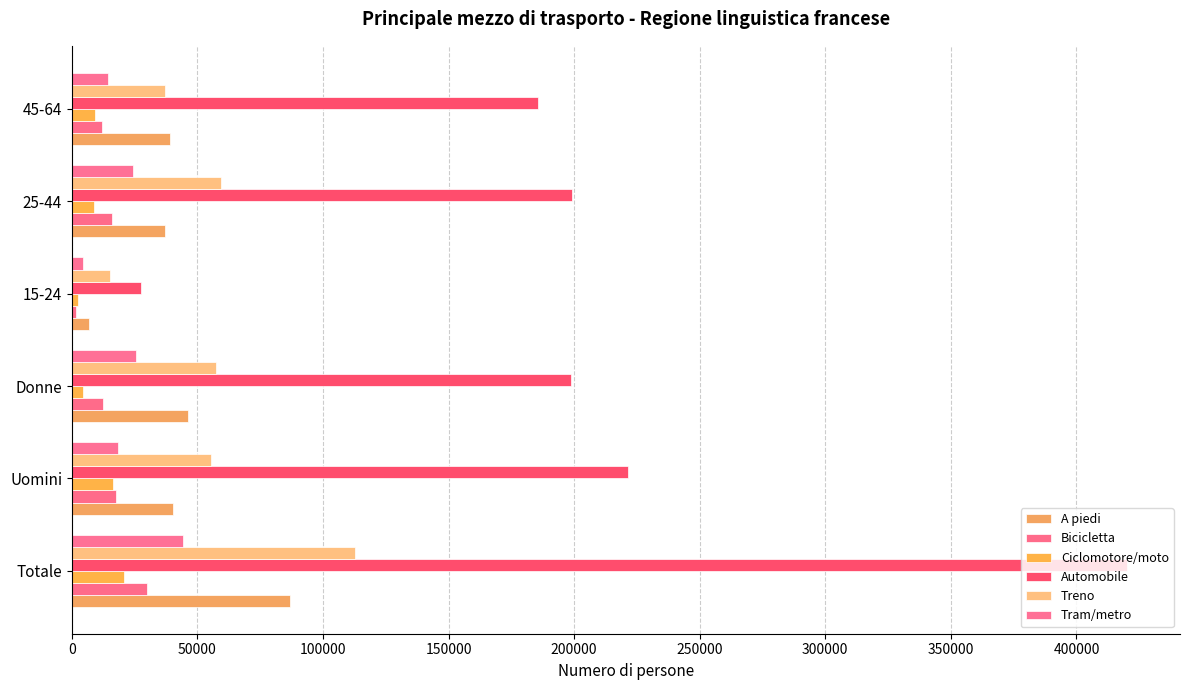

Which series has the largest total across all categories?

Automobile